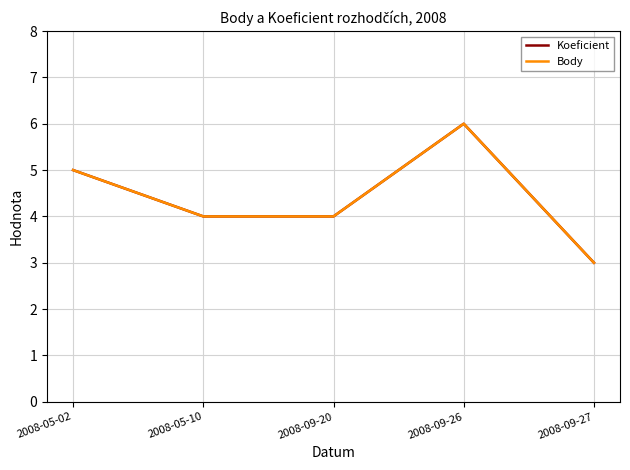

Which has a higher value, 2008-09-20 or 2008-09-27?

2008-09-20